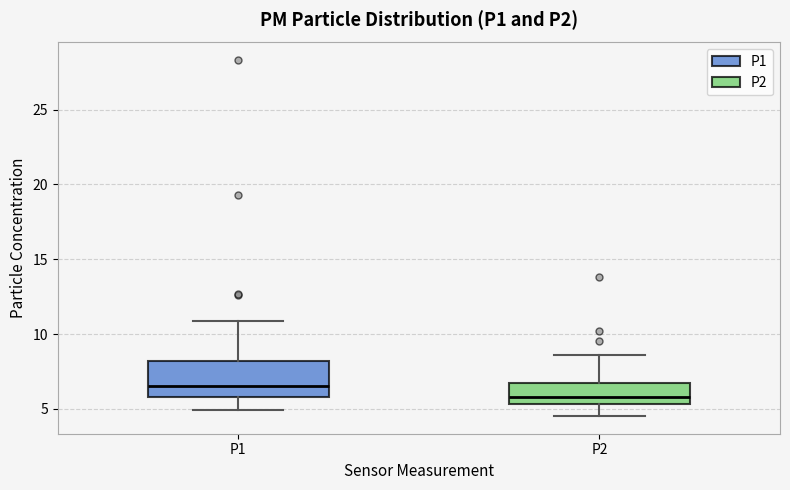

Which box's median line is the lowest?

P2